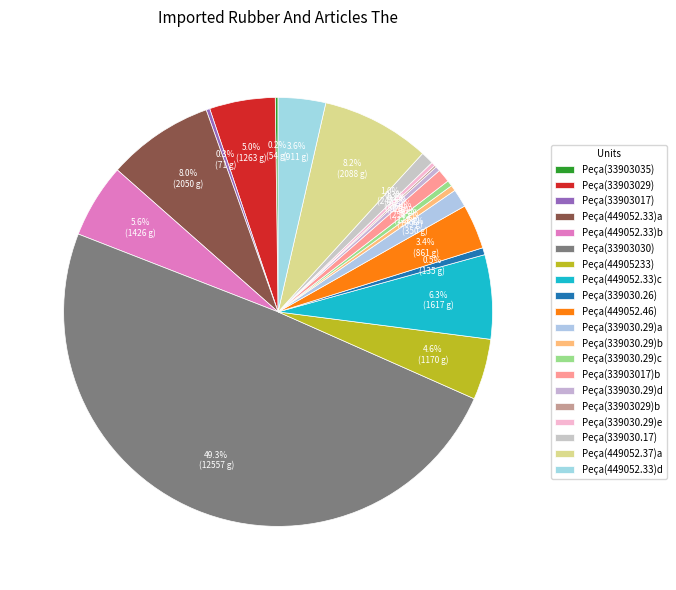

The Peça(33903030) slice represents 40% of the pie. True or false?

False